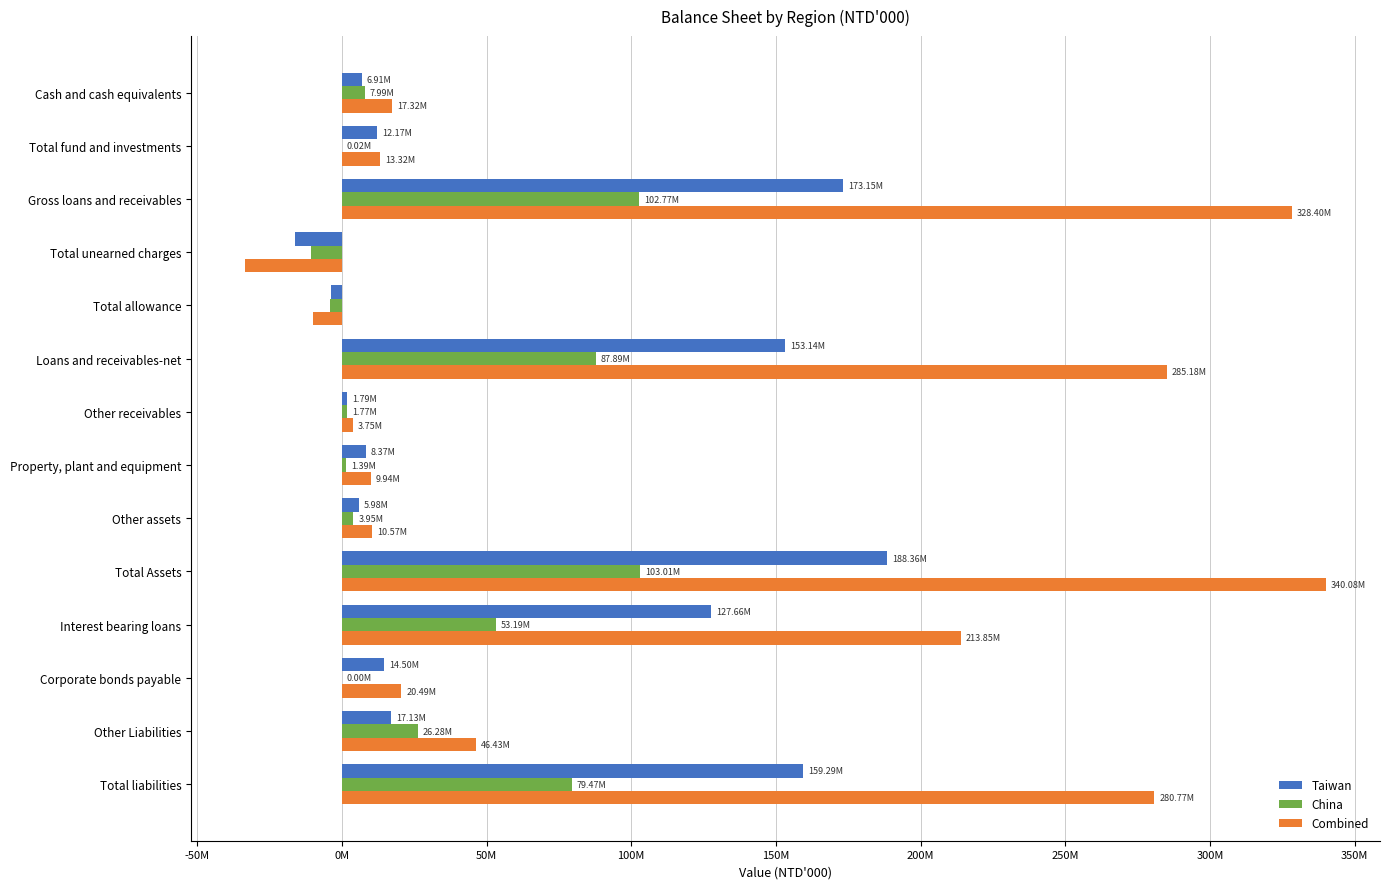

What are all the series names shown in the legend?

Taiwan, China, Combined